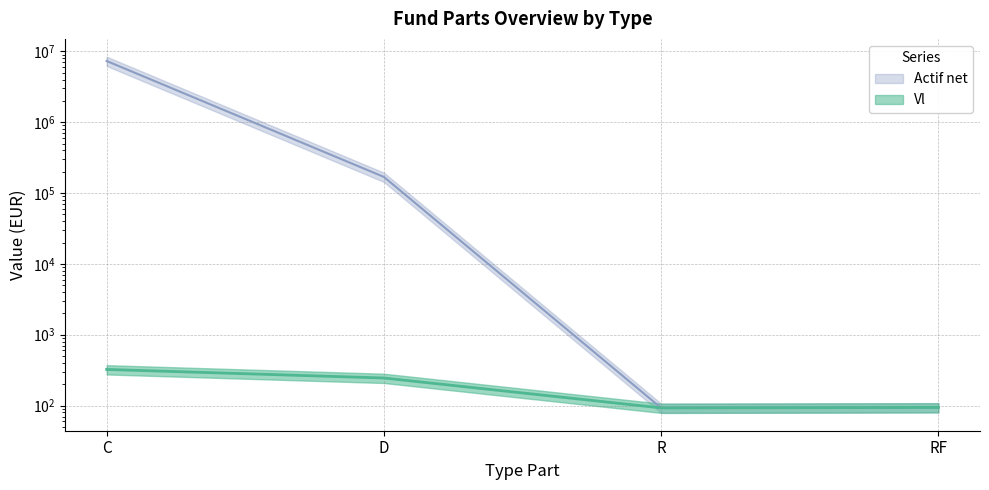

How many values in the Actif net series exceed 168956?

2